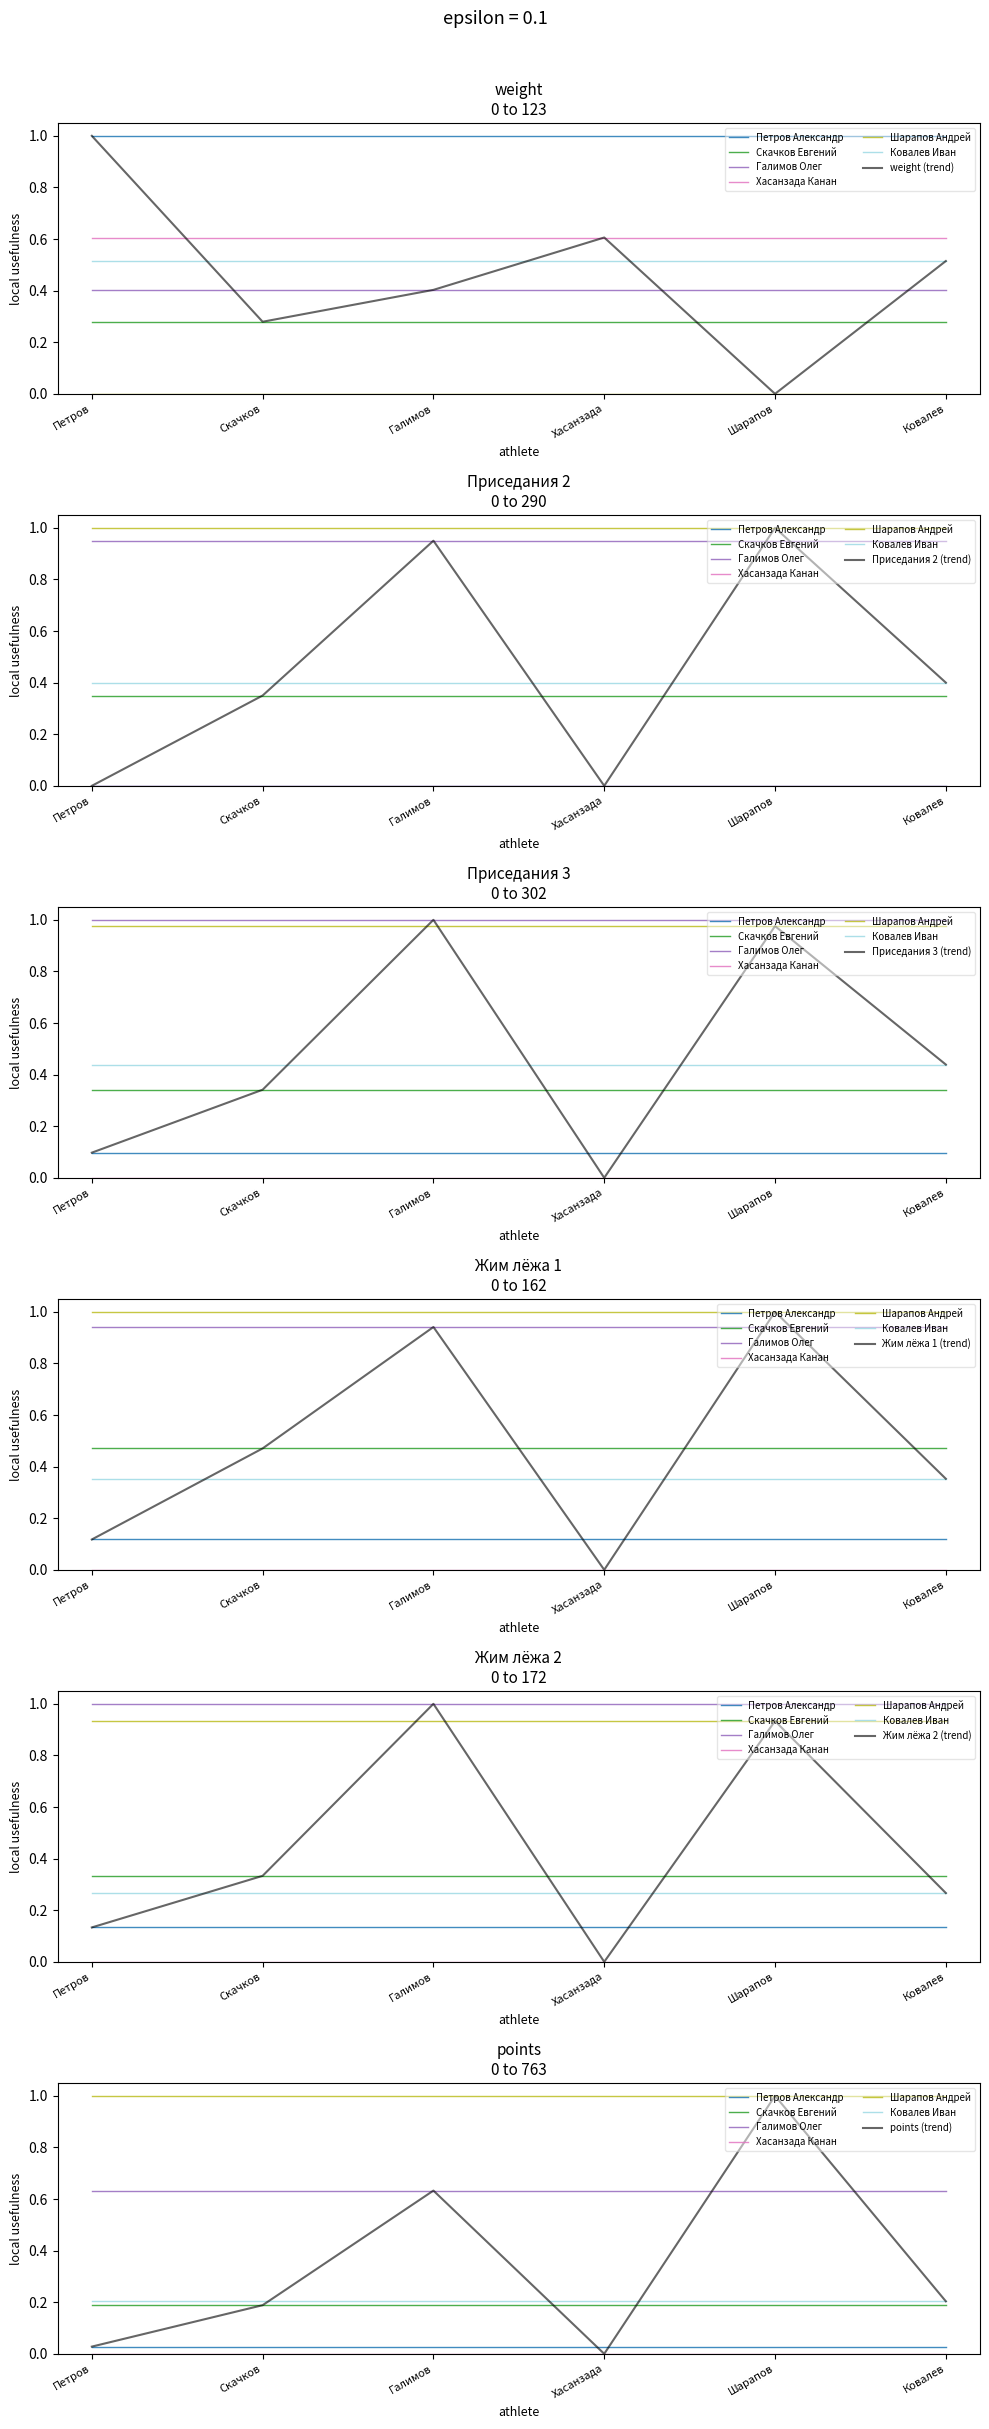

List the labels in order of Приседания 3 value, smallest first.

Хасанзада, Петров, Скачков, Ковалев, Шарапов, Галимов